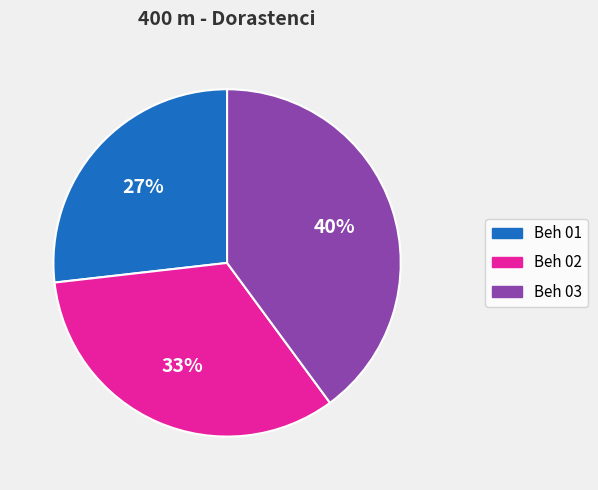

Which has a higher value, Beh 03 or Beh 01?

Beh 03